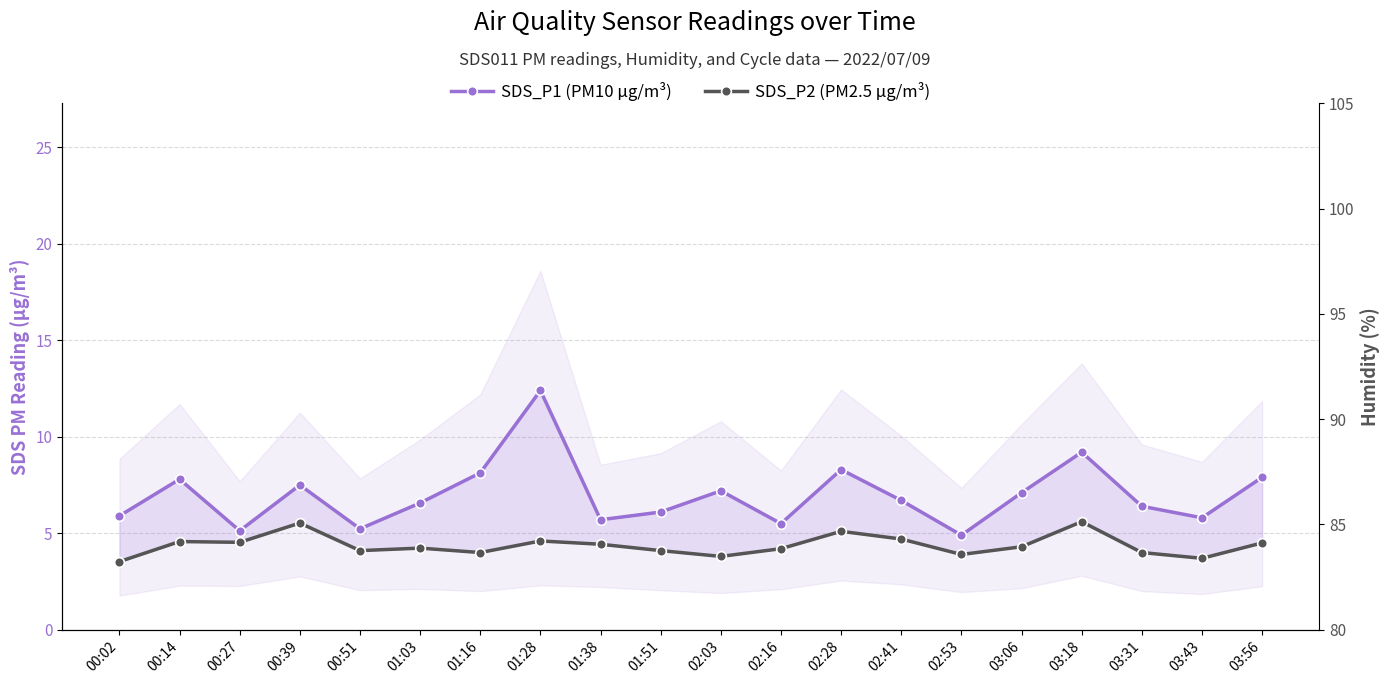

Reading left to right, list all the values displayed in this chart.

SDS_P1 (PM10 µg/m³): 5.9	7.8	5.1	7.5	5.2	6.6	8.1	12.4	5.7	6.1	7.2	5.5	8.3	6.7	4.9	7.1	9.2	6.4	5.8	7.9
SDS_P2 (PM2.5 µg/m³): 3.5	4.6	4.5	5.5	4.1	4.2	4.0	4.6	4.4	4.1	3.8	4.2	5.1	4.7	3.9	4.3	5.6	4.0	3.7	4.5